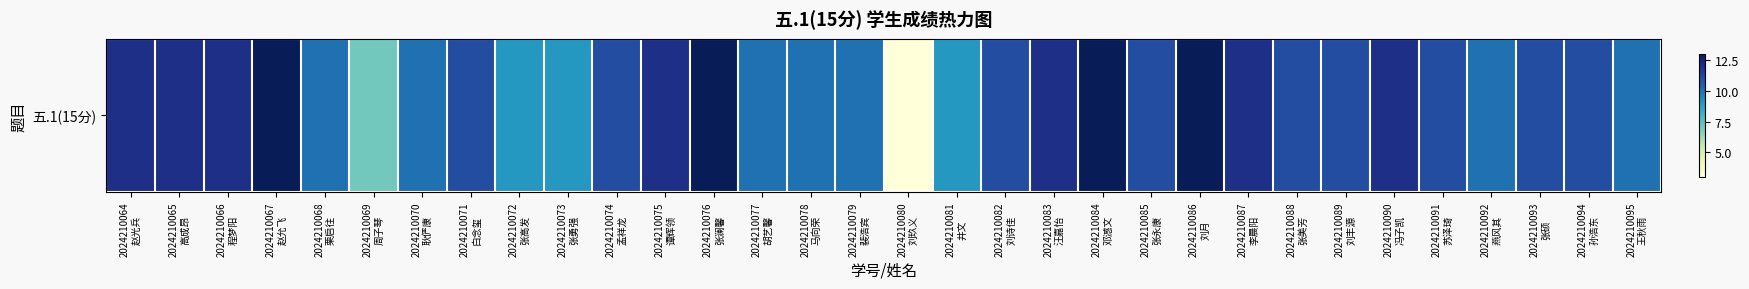

Approximately how many times larger is the value at 2024210081
井文 compared to 2024210093
张硕?

0.8